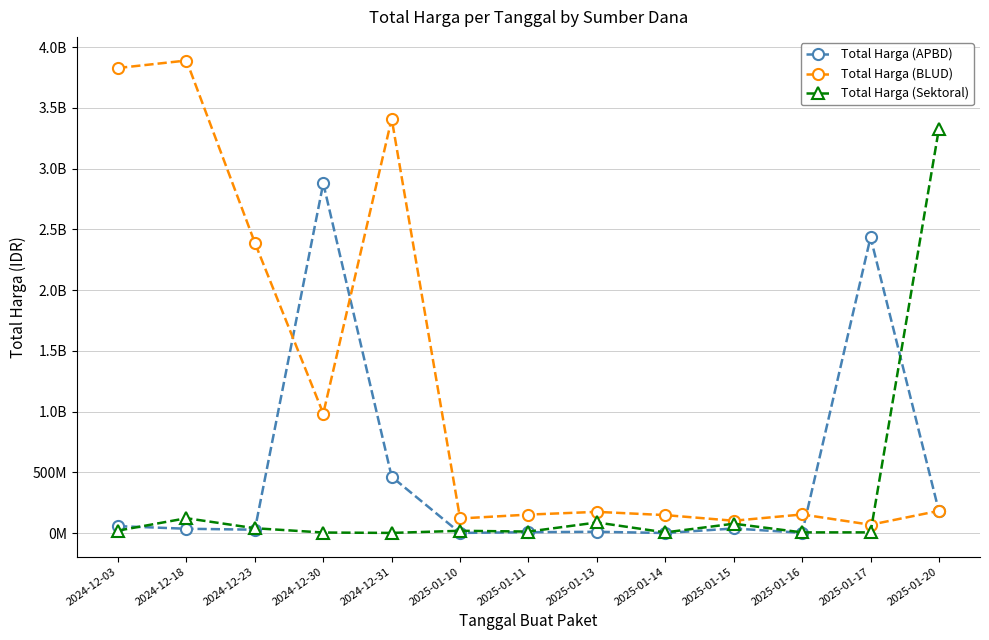

What are all the series names shown in the legend?

Total Harga (APBD), Total Harga (BLUD), Total Harga (Sektoral)